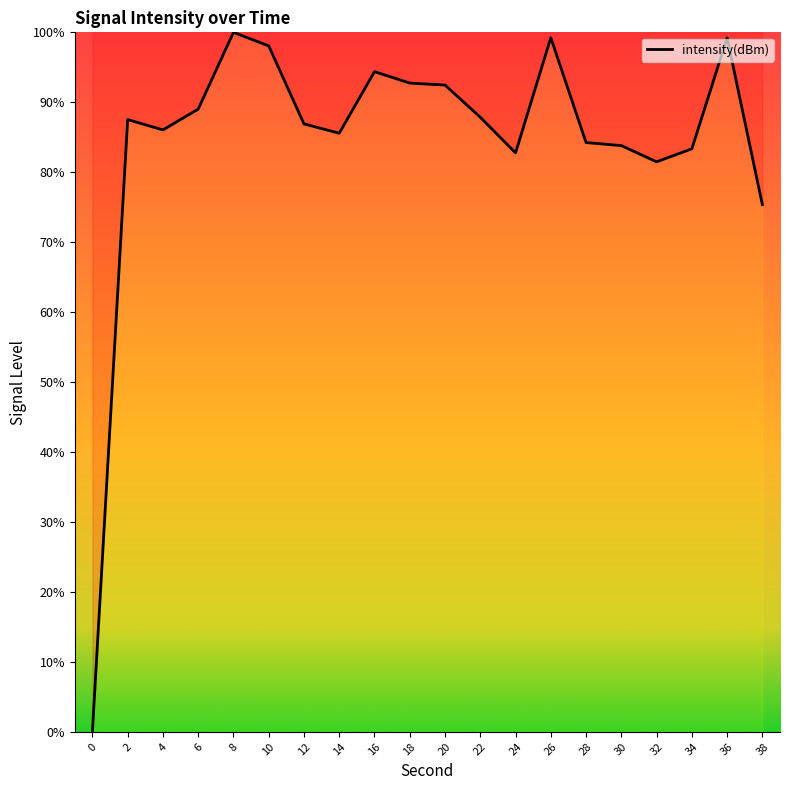

What is the greatest value displayed?

100.0